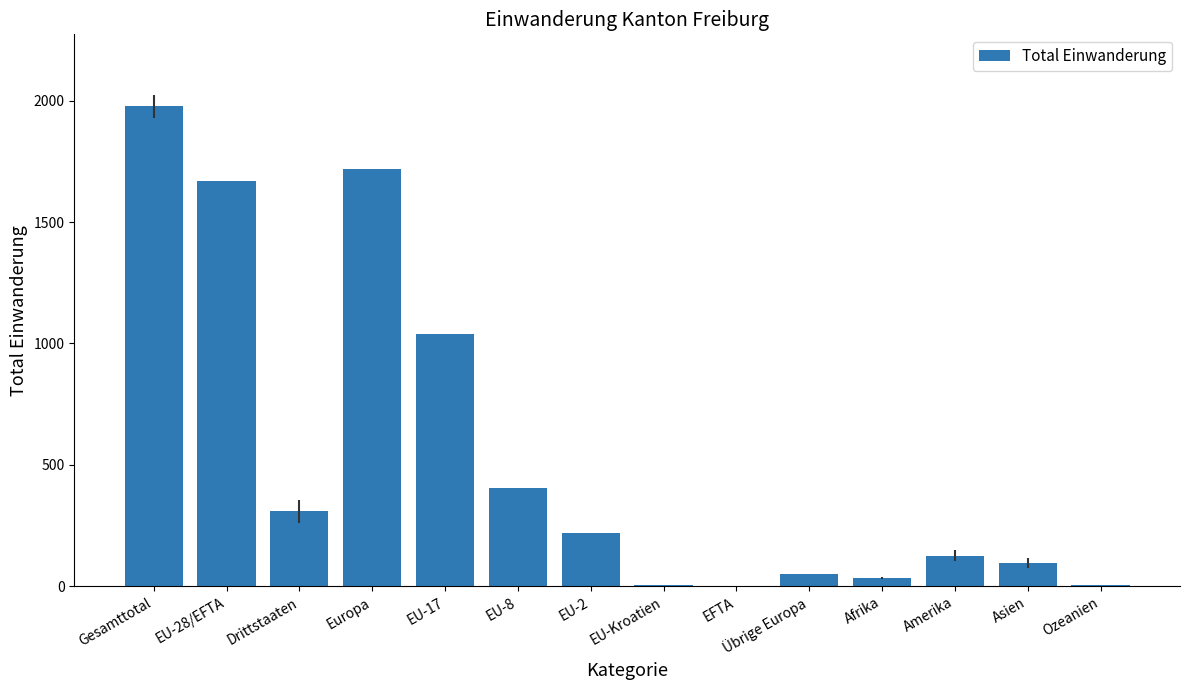

Read the value at Amerika.

125